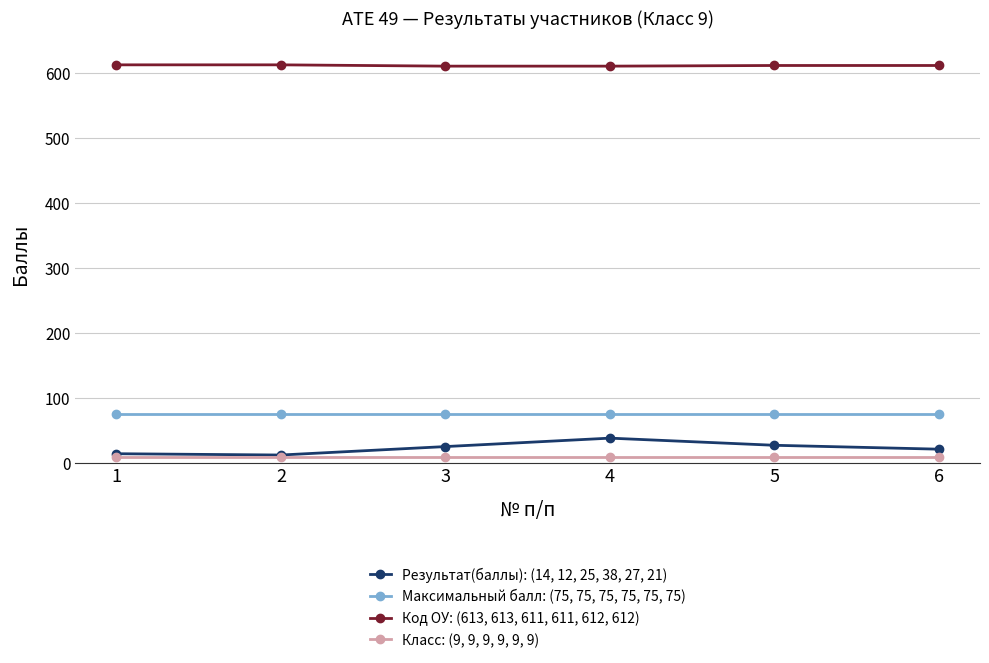

Is the value of Максимальный балл: (75, 75, 75, 75, 75, 75) at 4 greater than the value of Результат(баллы): (14, 12, 25, 38, 27, 21) at 1?

Yes